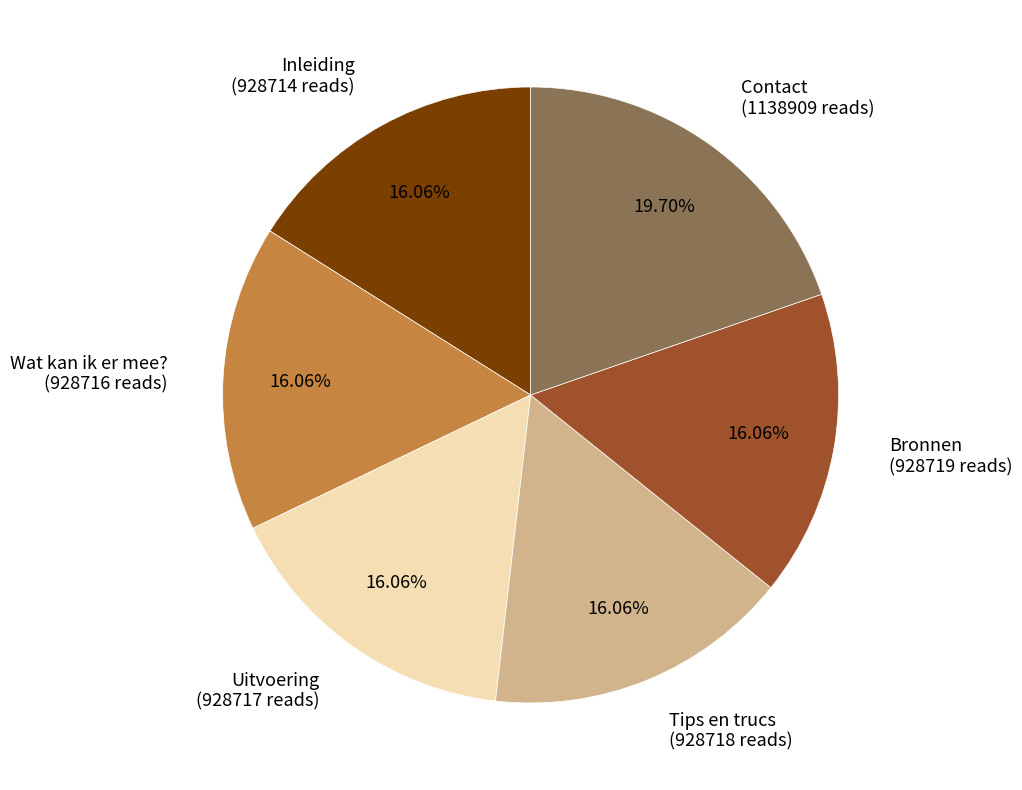

The Wat kan ik er mee? slice represents 16% of the pie. True or false?

True